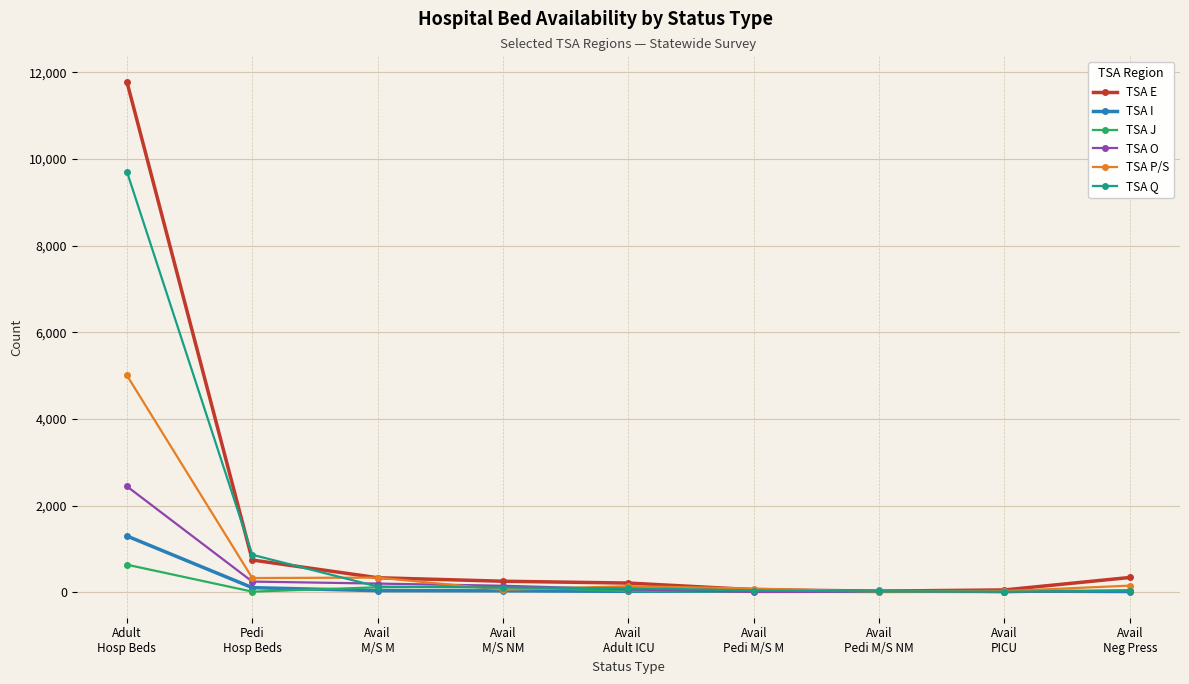

What is the highest value of the TSA E series?

11780